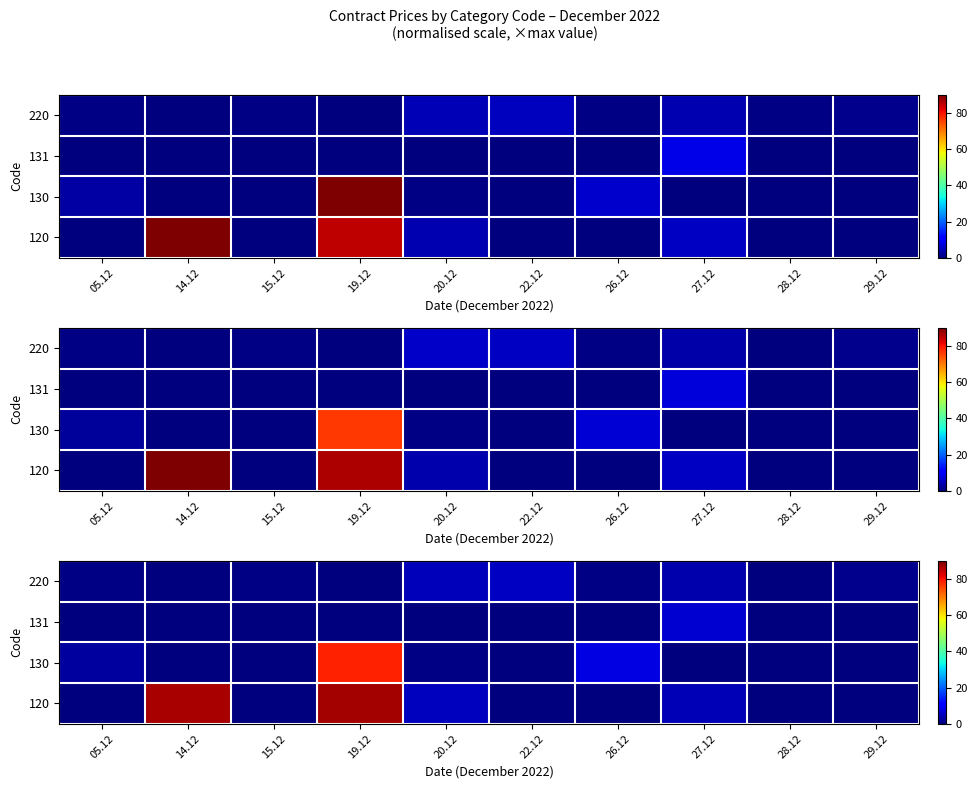

At how many categories does at least one series exceed 50?

2